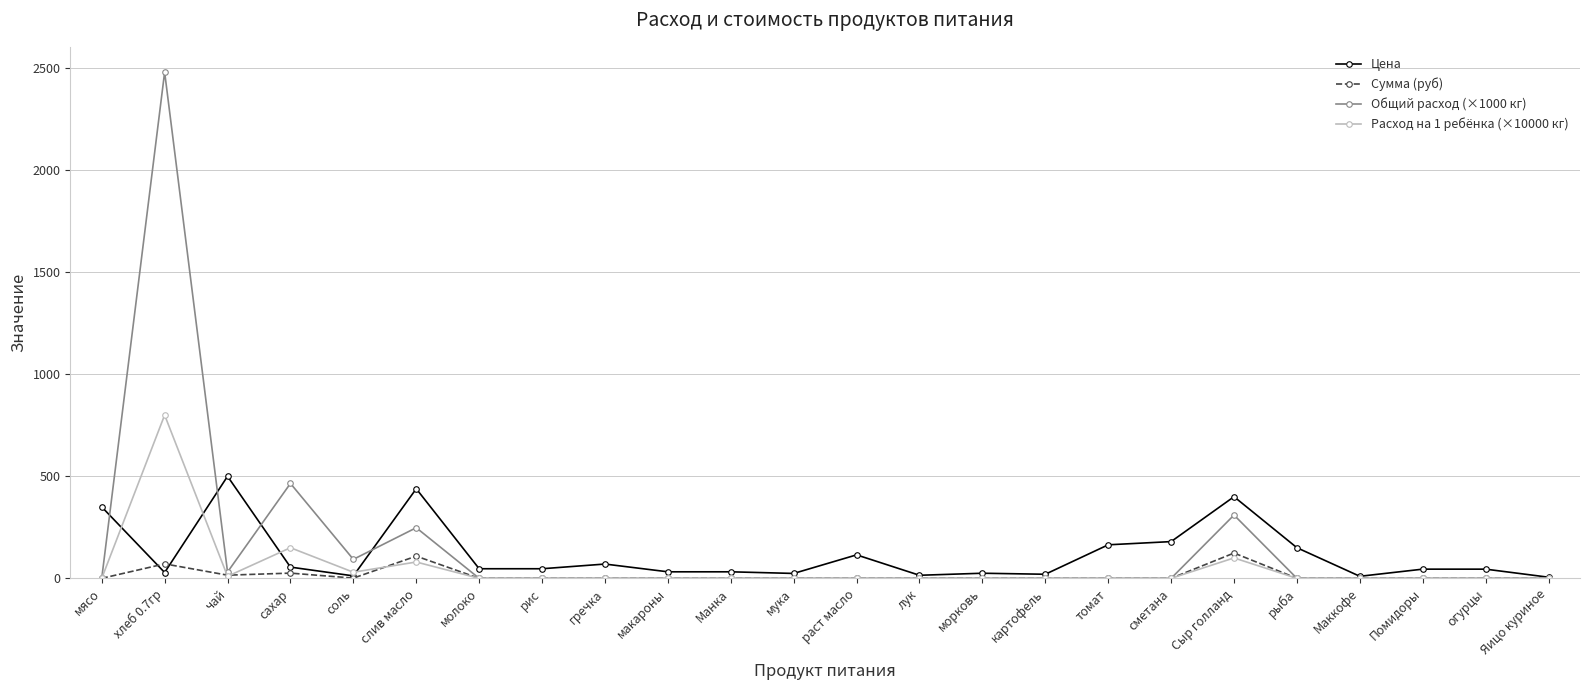

Where does the Цена series first go above 47?

мясо